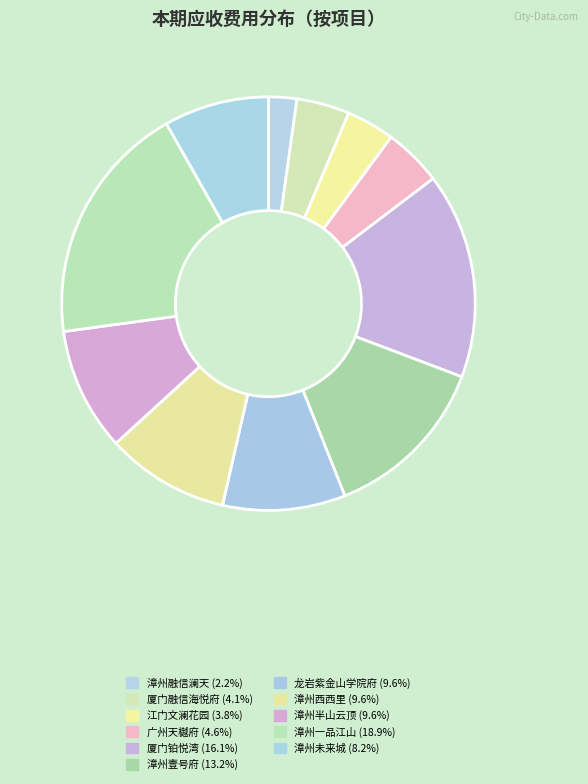

Count the number of slices in the pie.

11